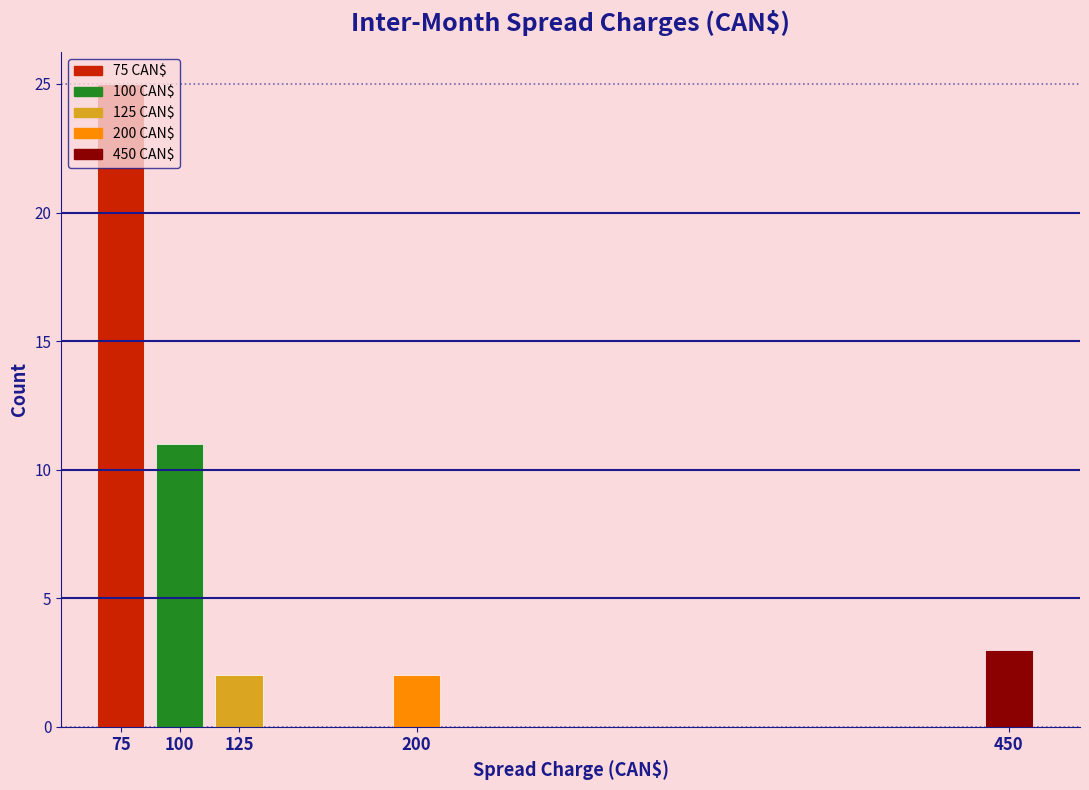

Which has a higher value, 75 or 450?

75